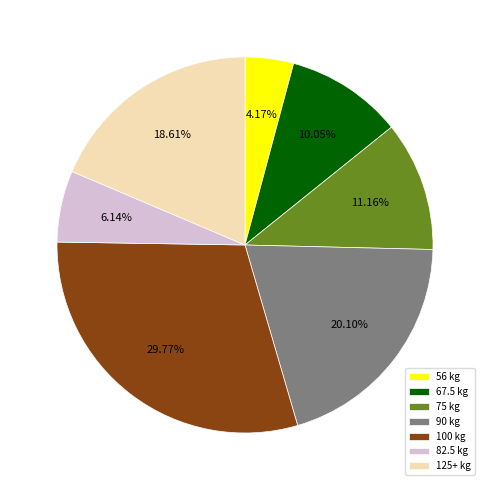

Between 100 kg and 82.5 kg, which is larger?

100 kg